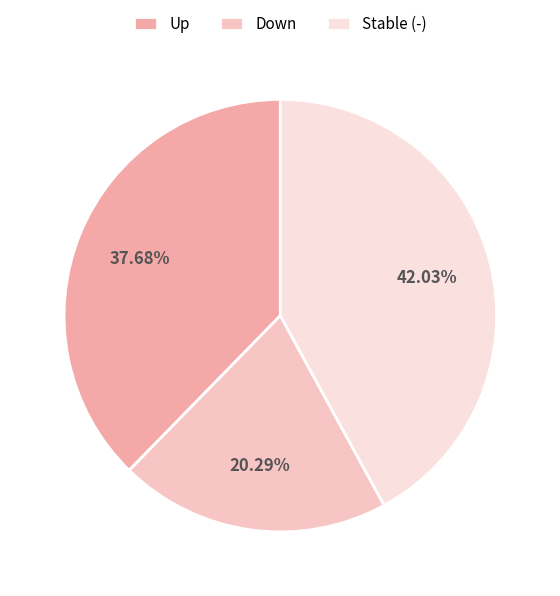

Count the number of slices in the pie.

3